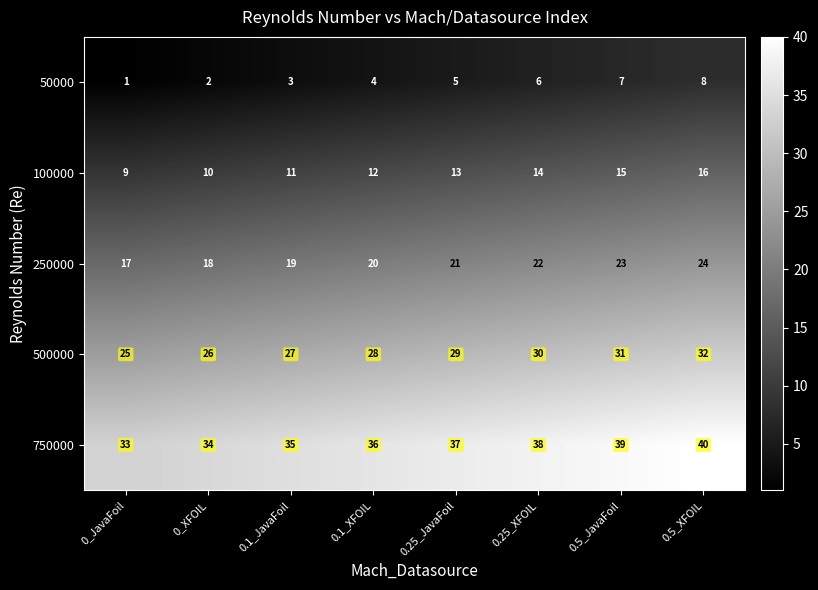

Which category has the lowest value across all series?

0_JavaFoil